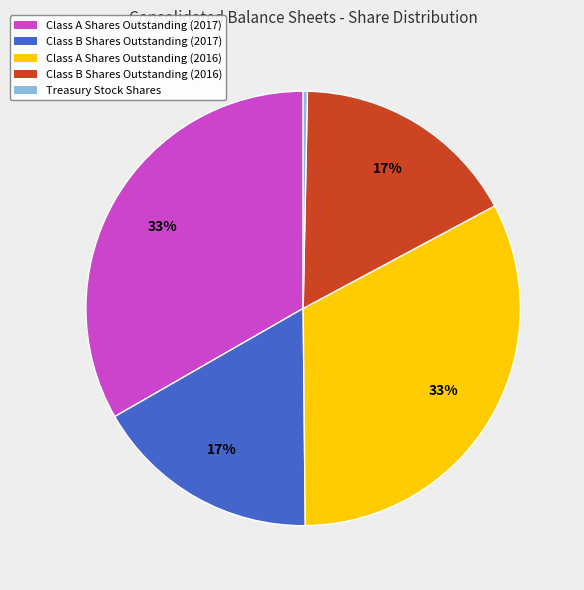

The Treasury Stock Shares slice represents 12% of the pie. True or false?

False